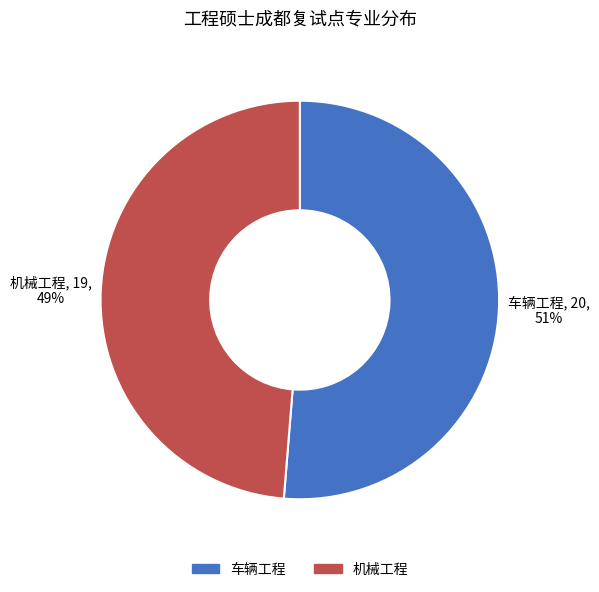

Is it true that 车辆工程 is 45% of the pie?

False